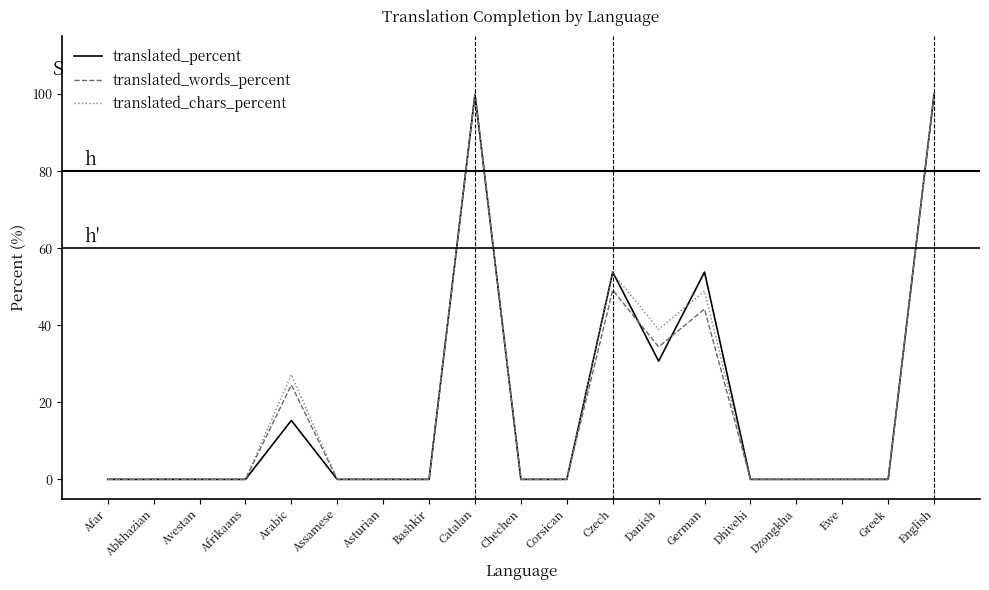

Is the value of translated_chars_percent at Afrikaans greater than the value of translated_percent at English?

No